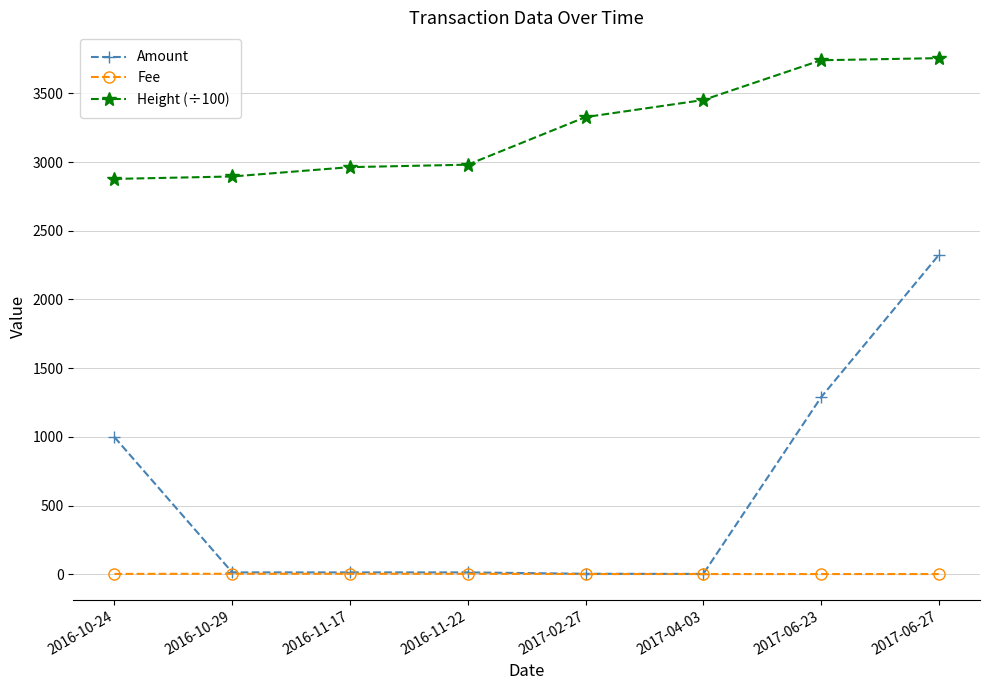

How many distinct data groups are displayed?

3